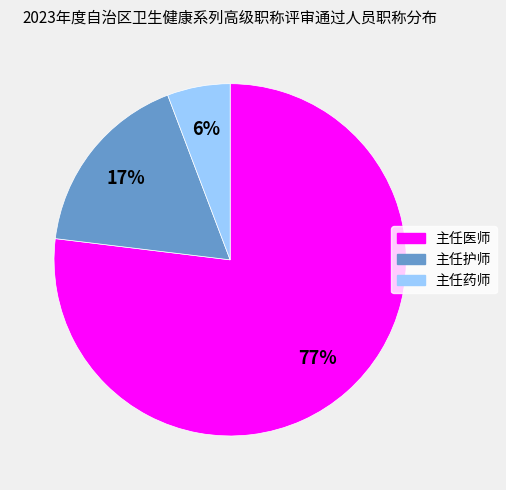

What percentage is the 主任护师 slice, to the nearest percent?

17%